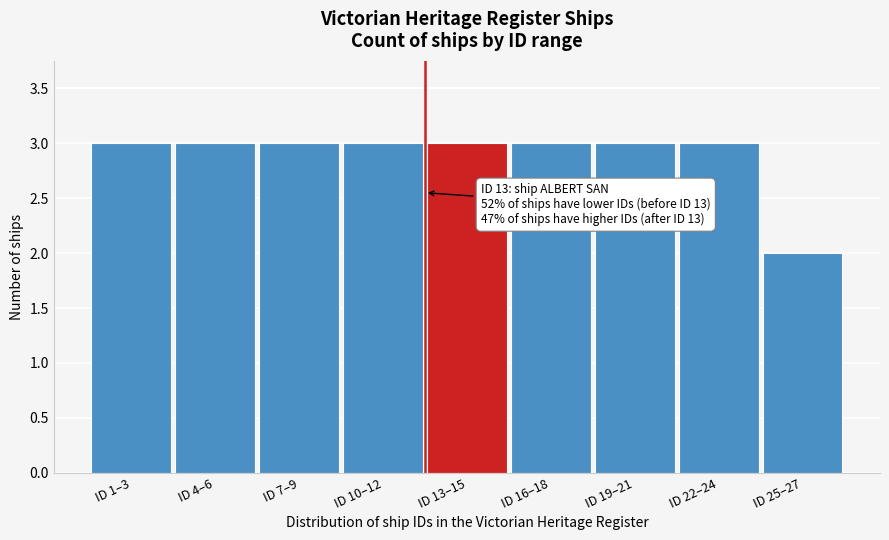

Reading left to right, extract all data points from this chart.

3	3	3	3	3	3	3	3	2